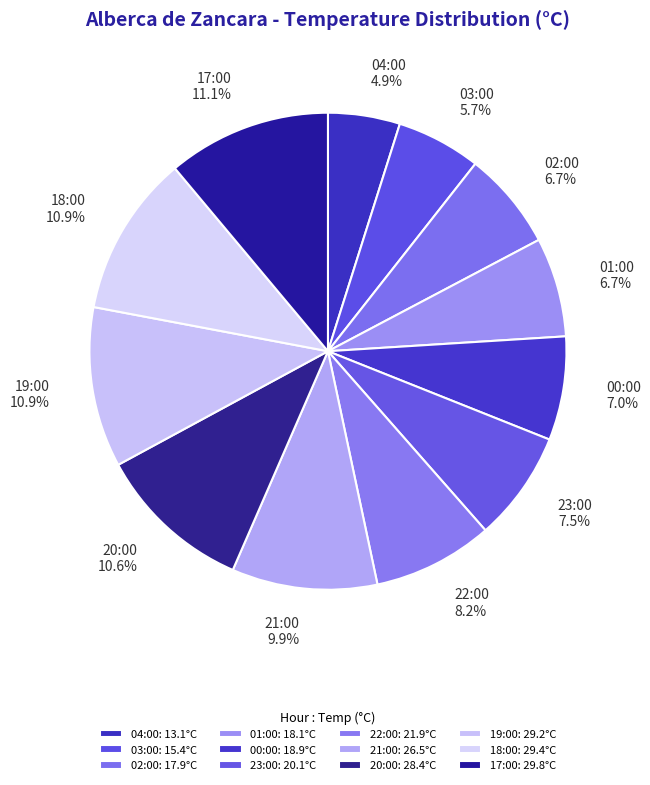

To the nearest percent, what is the average slice percentage?

8%